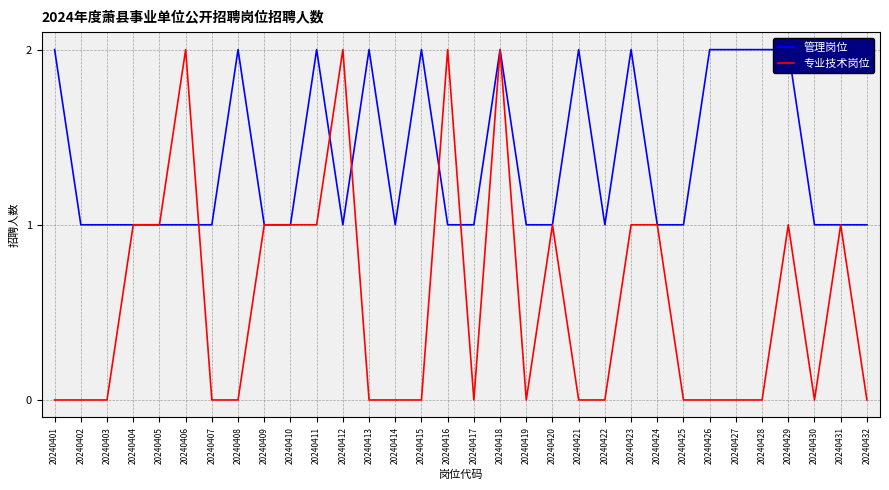

Which series ends up on top after the final intersection of 管理岗位 and 专业技术岗位?

管理岗位